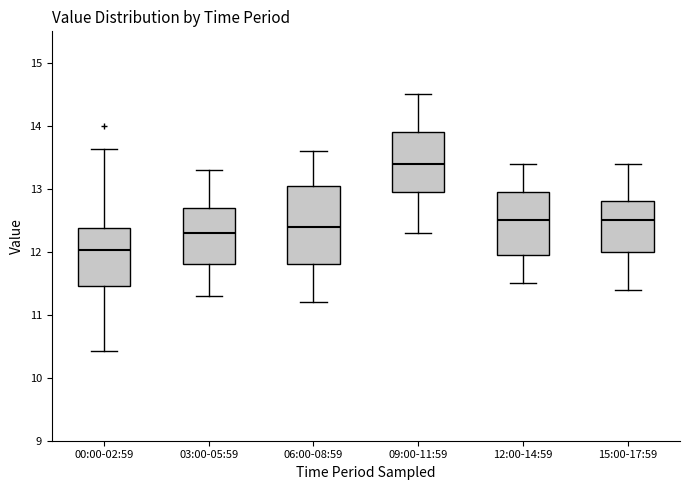

Comparing the boxes themselves (not the whiskers), which one is the tallest?

06:00-08:59